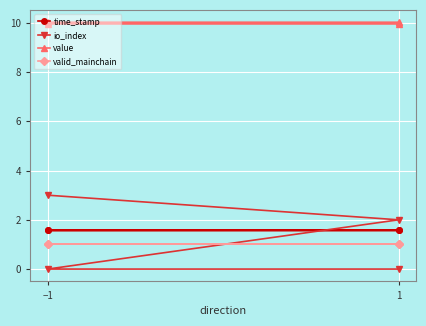

What is the difference between the highest and lowest values at −1?

9.0